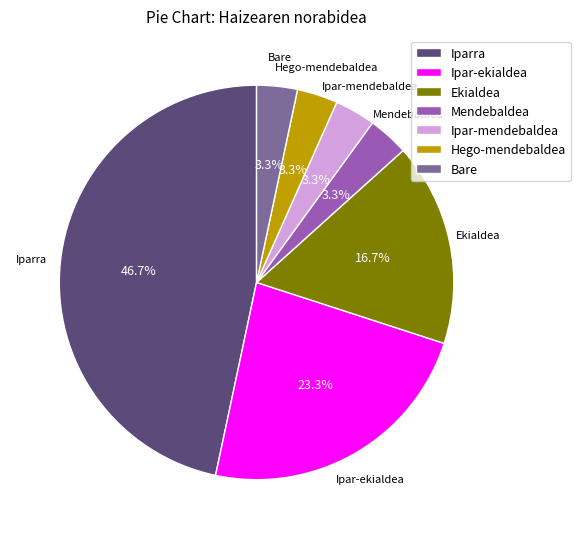

How many slices are in this pie chart?

7